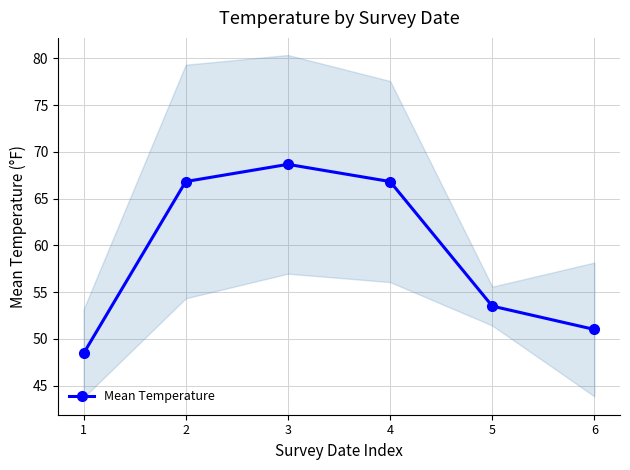

The value at 6 is 18.5. True or false?

False